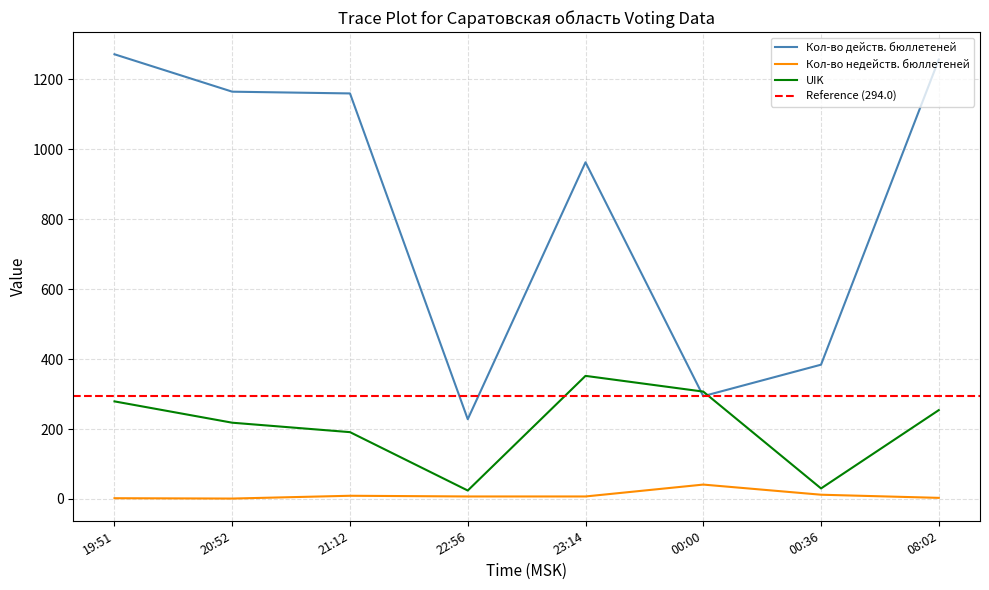

What position from the left is 21:12?

3